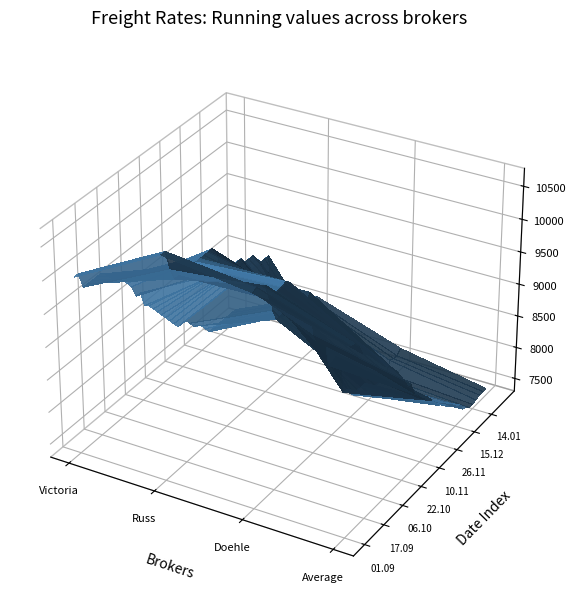

What is the difference between the second highest and second lowest values in the Doehle series?

3118